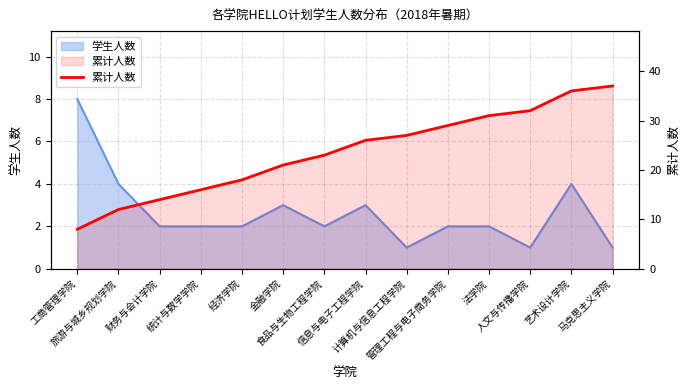

At which label is the value closest to 22?

金融学院